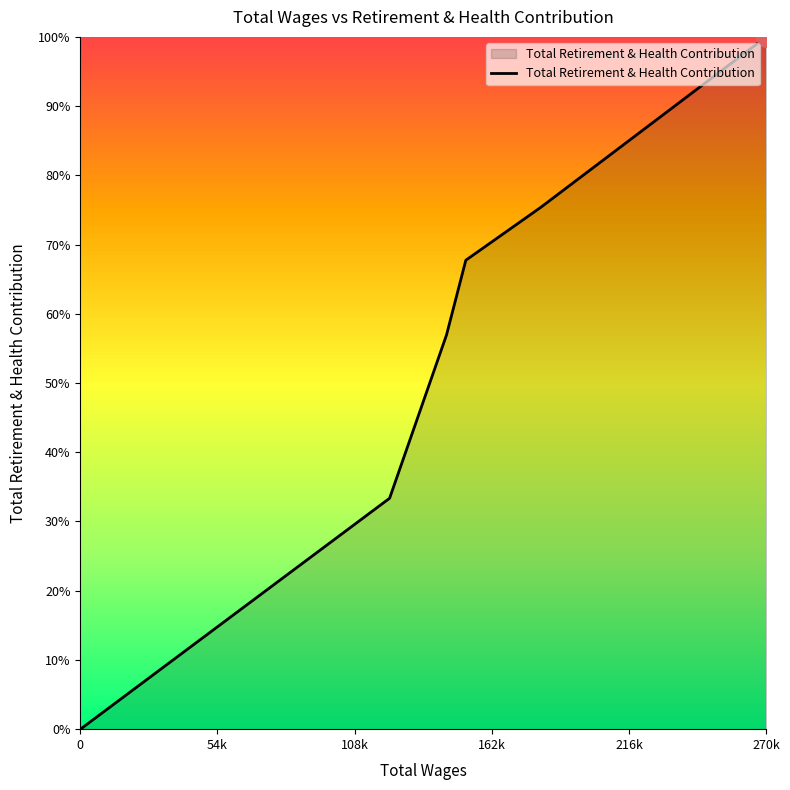

Does the chart have visible grid lines?

No